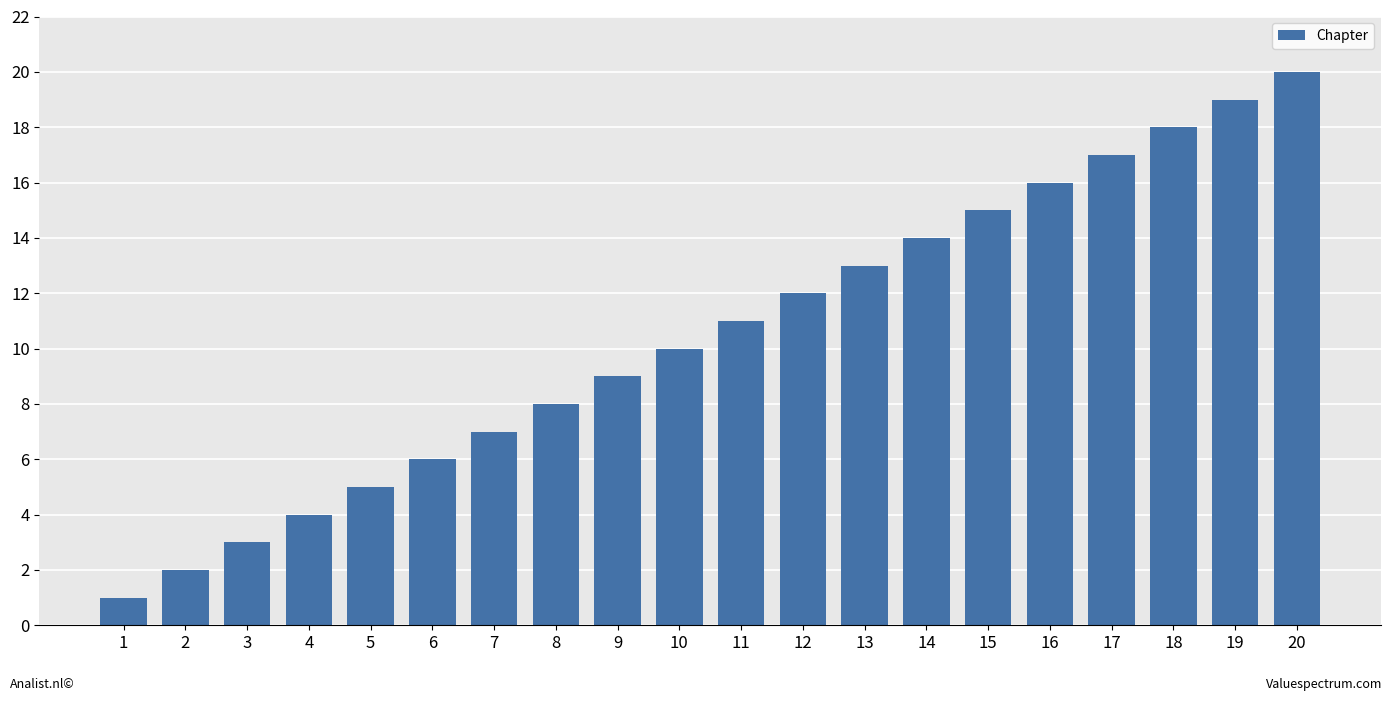

Reading left to right, extract all data points from this chart.

1	2	3	4	5	6	7	8	9	10	11	12	13	14	15	16	17	18	19	20